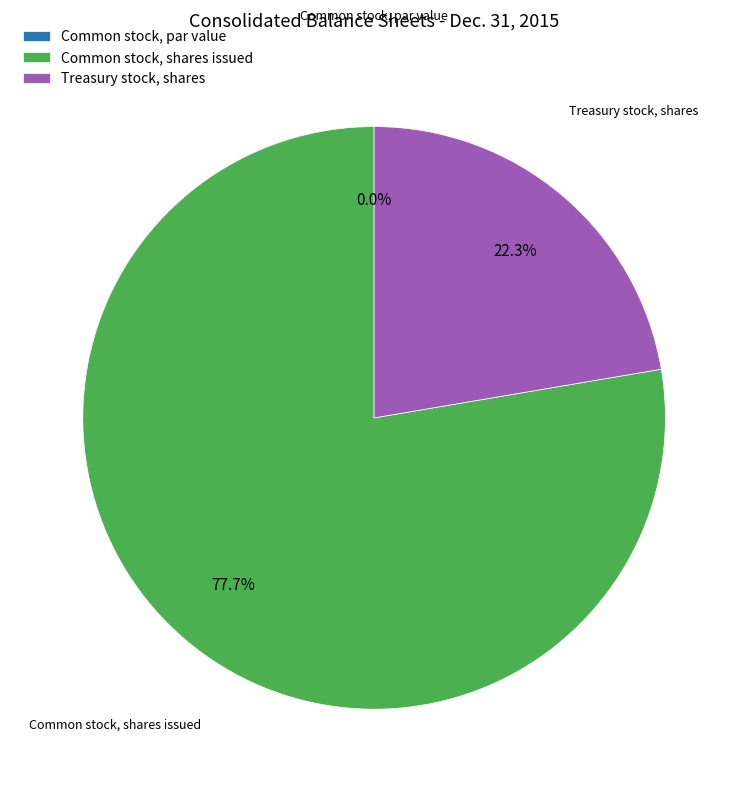

To the nearest percent, what is the average slice percentage?

33%